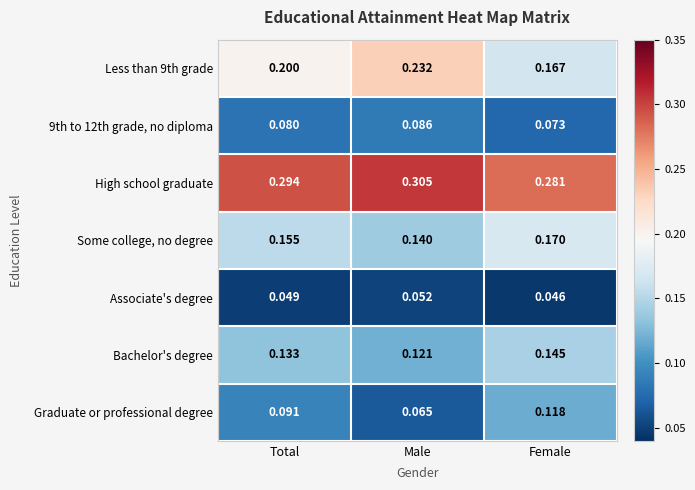

Which category has the lowest value in the Some college, no degree series?

Male